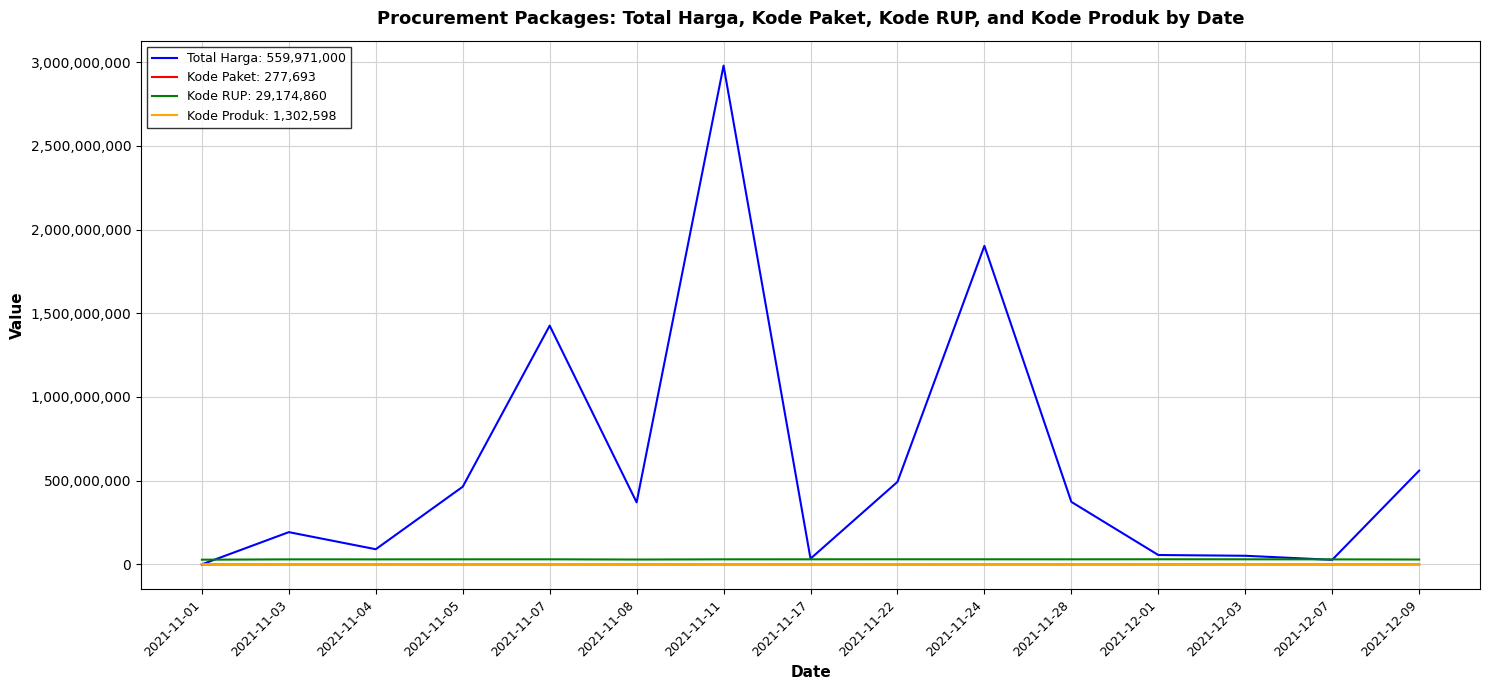

Which label corresponds to the largest value in the chart?

2021-11-11